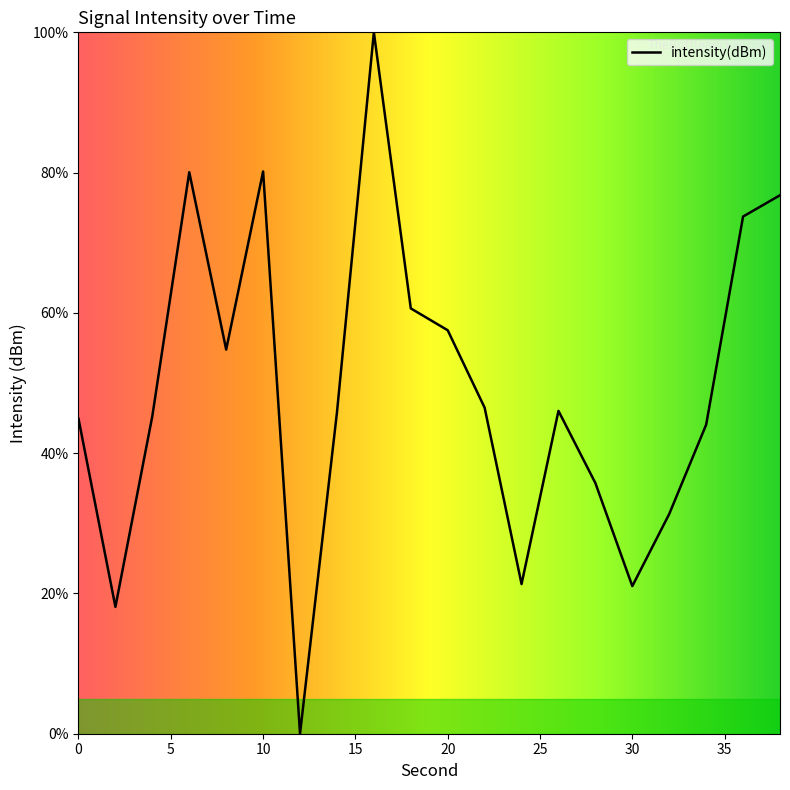

What is the difference between the maximum and minimum values?

100.0